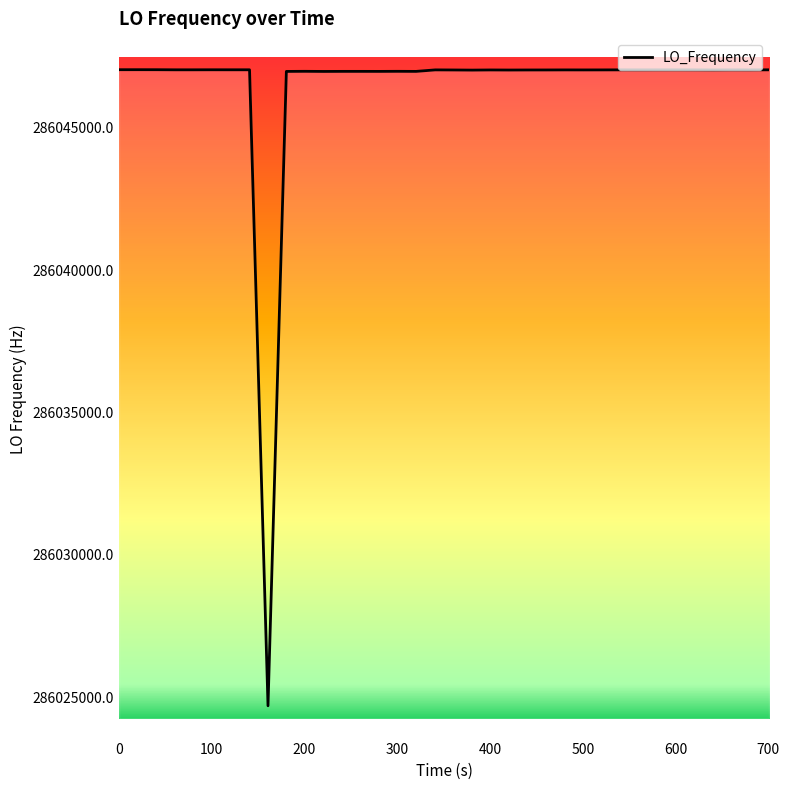

What is the difference between the maximum and minimum values?

22331.5